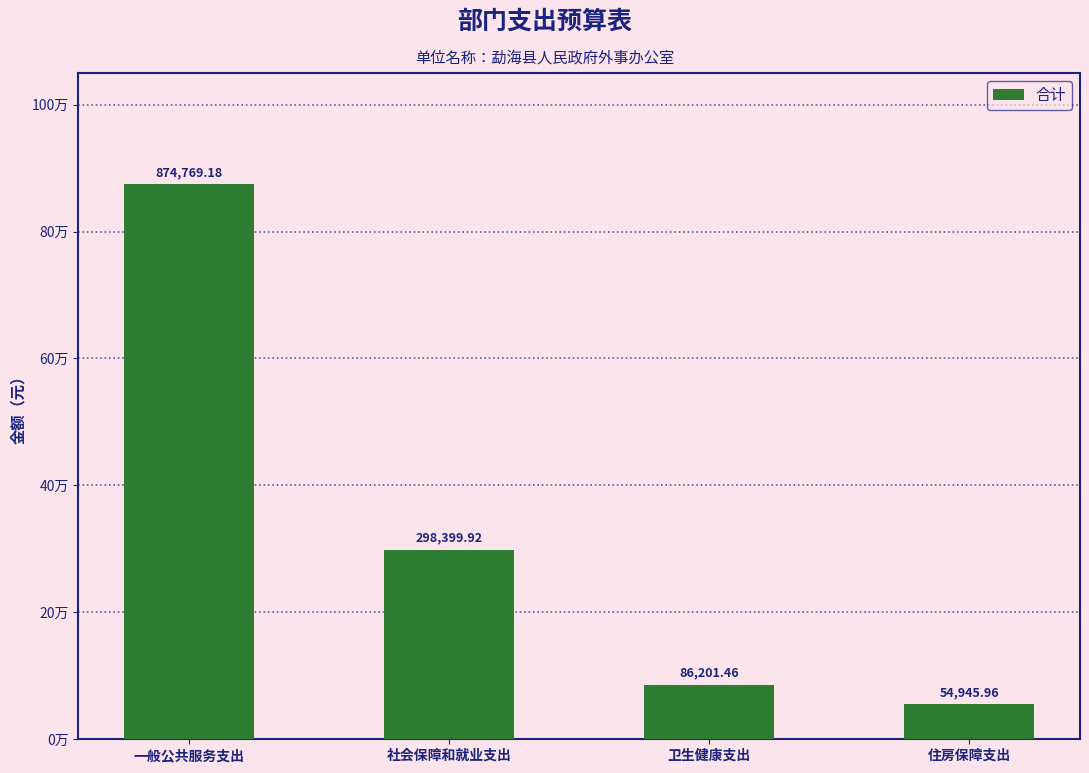

Does the chart contain any negative values?

No